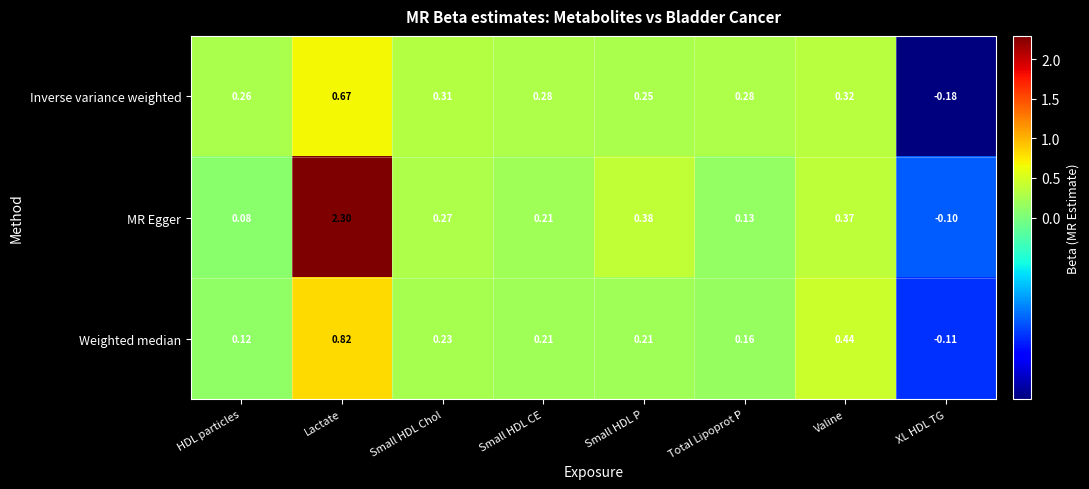

At HDL particles, list the series in order from largest to smallest.

Inverse variance weighted, Weighted median, MR Egger